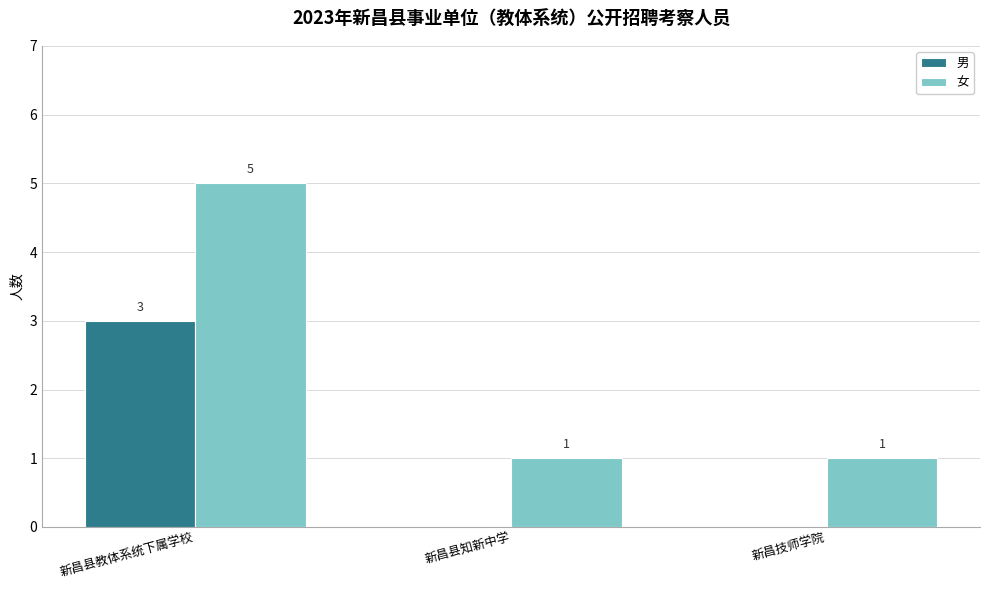

How many values in the 女 series exceed 1?

1